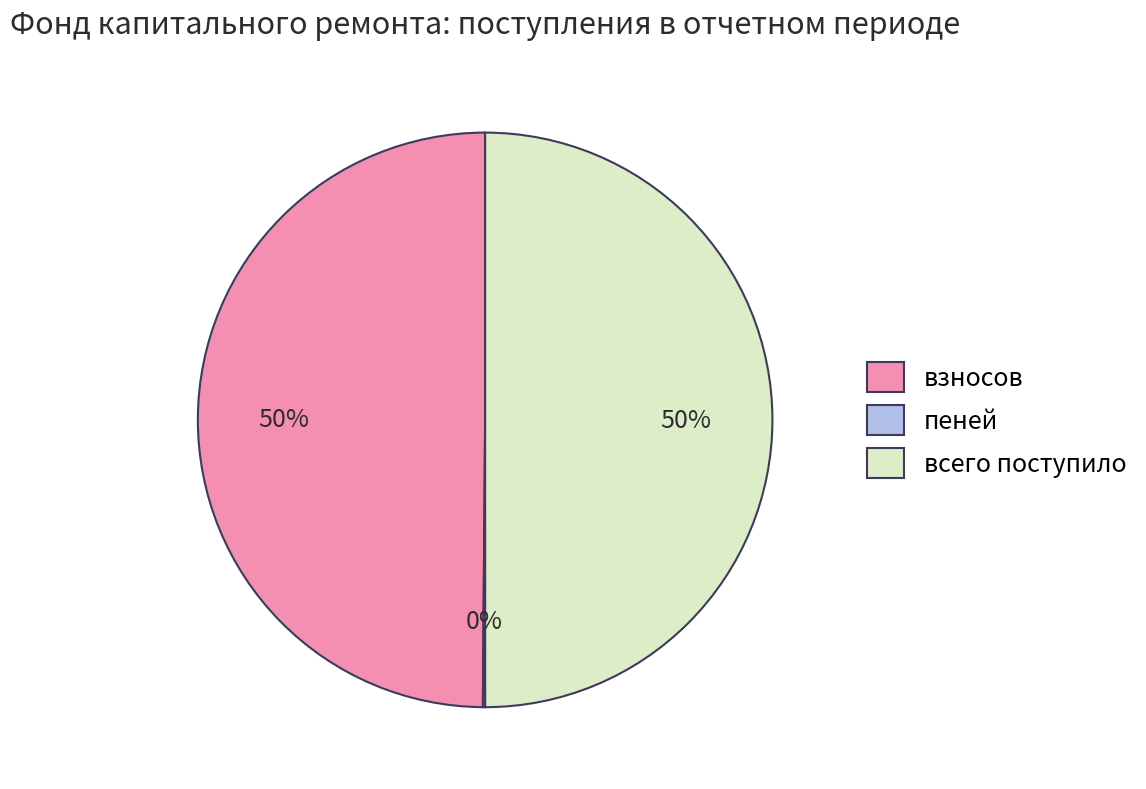

True or false: взносов accounts for 50% of the total.

True